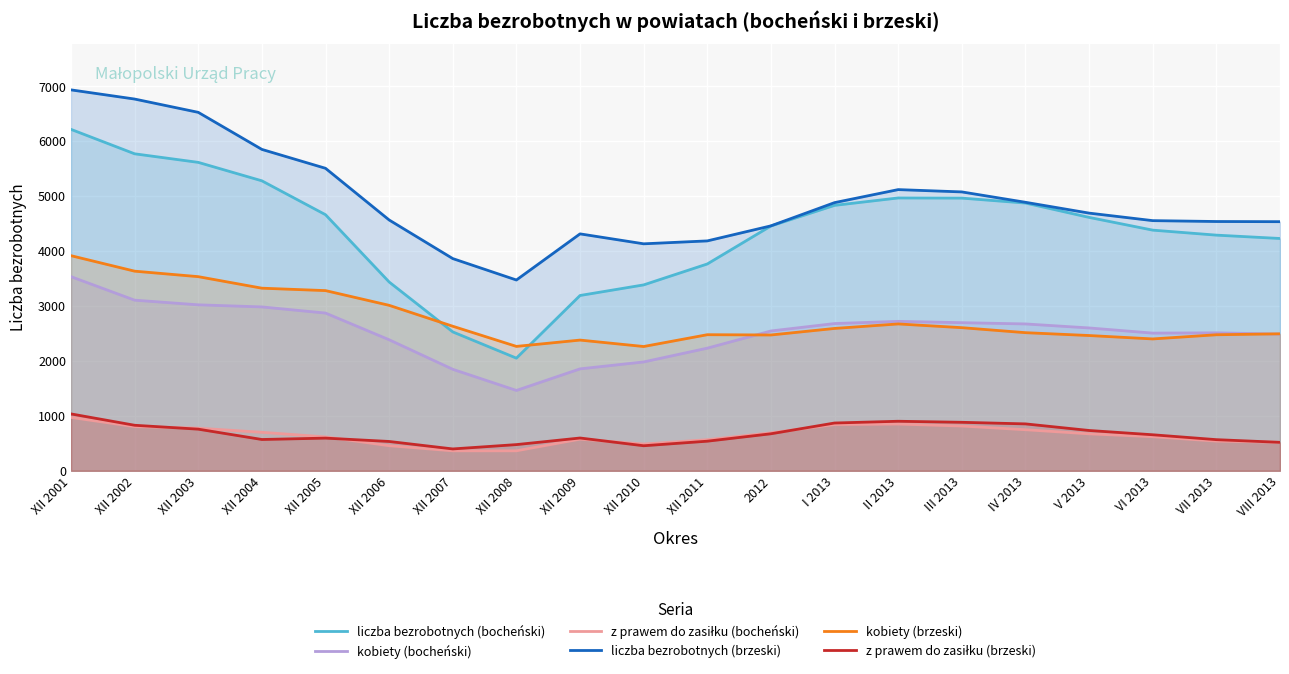

What is the sum of the z prawem do zasiłku (brzeski) values at XII 2010 and XII 2003?

1214